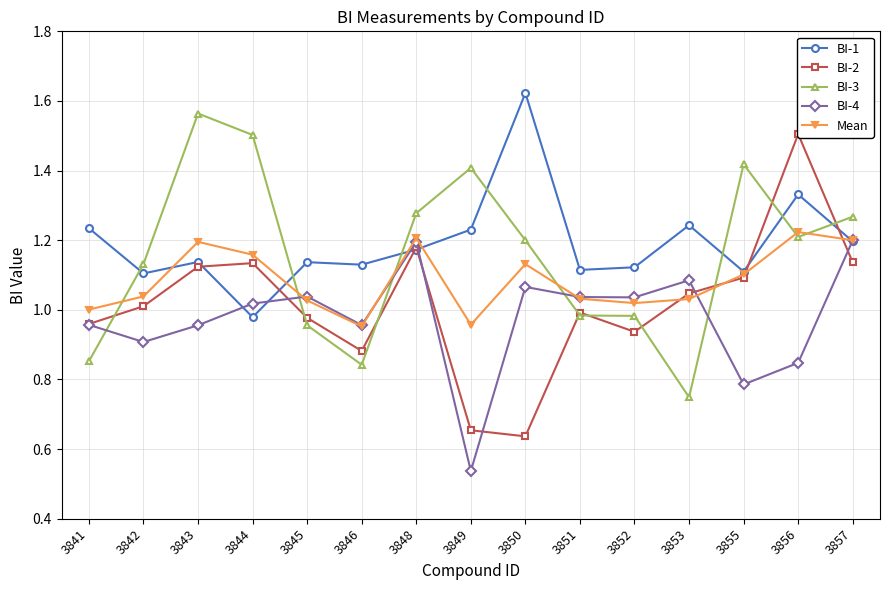

Reading right to left, transcribe all the data shown in this chart.

BI-1: 1.2	1.3	1.1	1.2	1.1	1.1	1.6	1.2	1.2	1.1	1.1	1.0	1.1	1.1	1.2
BI-2: 1.1	1.5	1.1	1.0	0.9	1.0	0.6	0.7	1.2	0.9	1.0	1.1	1.1	1.0	1.0
BI-3: 1.3	1.2	1.4	0.7	1.0	1.0	1.2	1.4	1.3	0.8	1.0	1.5	1.6	1.1	0.9
BI-4: 1.2	0.8	0.8	1.1	1.0	1.0	1.1	0.5	1.2	1.0	1.0	1.0	1.0	0.9	1.0
Mean: 1.2	1.2	1.1	1.0	1.0	1.0	1.1	1.0	1.2	1.0	1.0	1.2	1.2	1.0	1.0